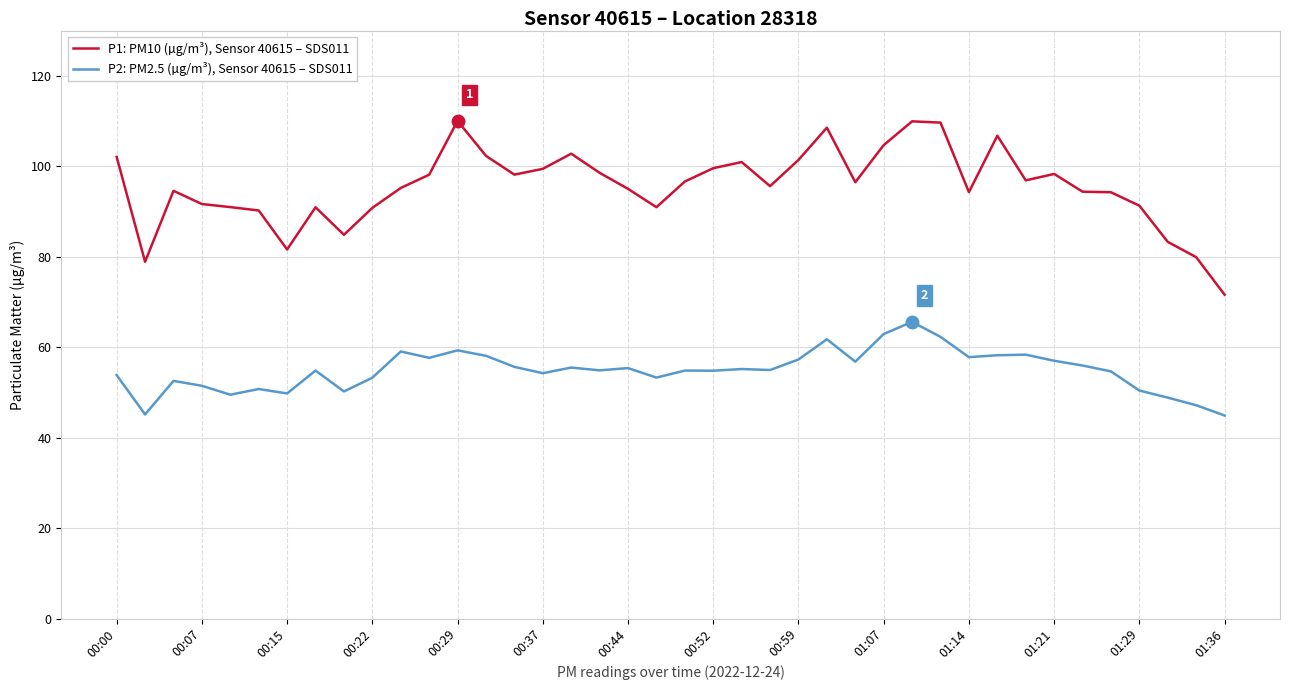

What is the maximum value shown in the chart?

110.0